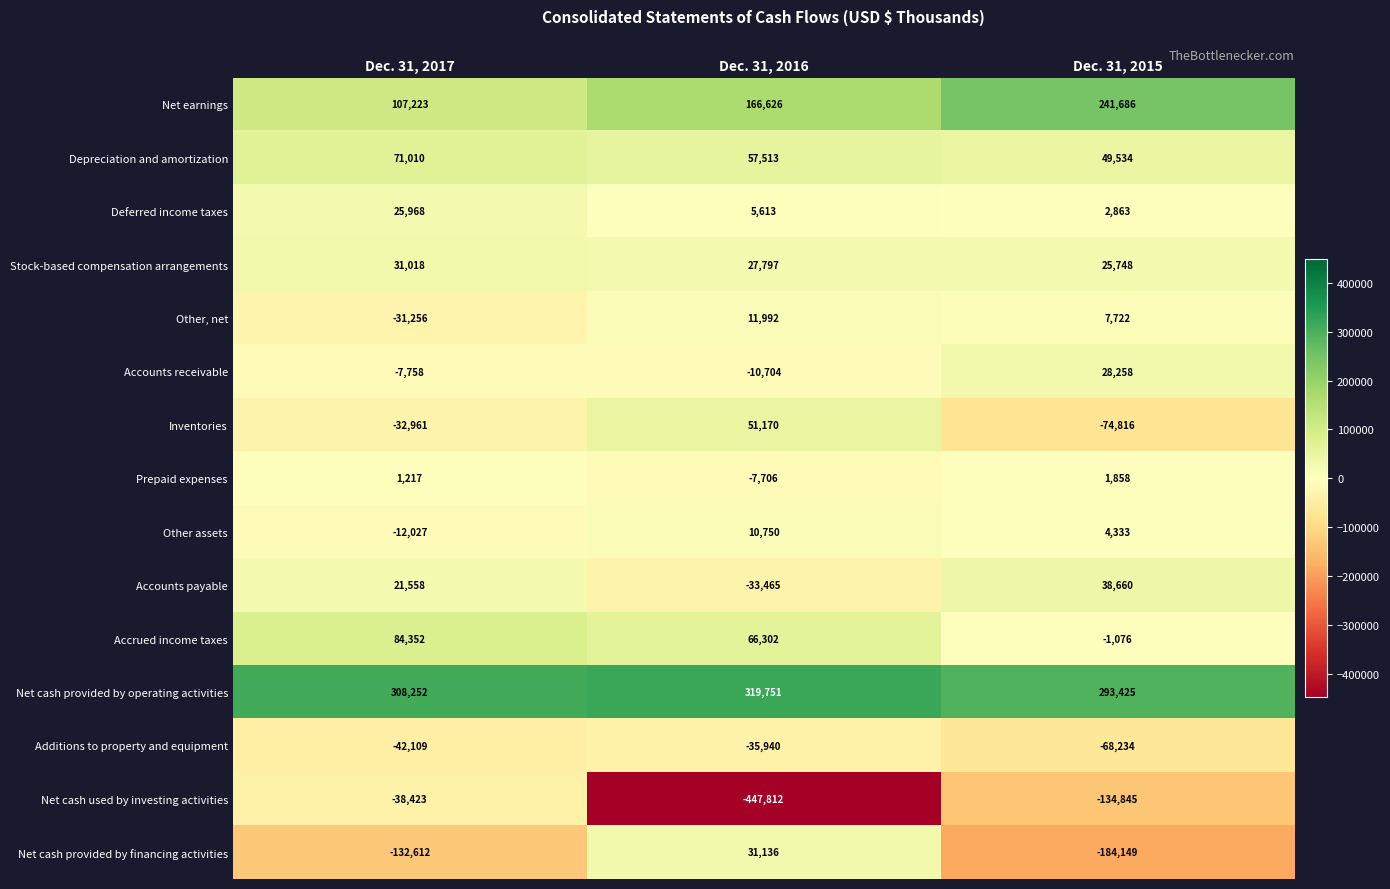

What is the difference between the Accounts payable values at Dec. 31, 2017 and Dec. 31, 2015?

17102